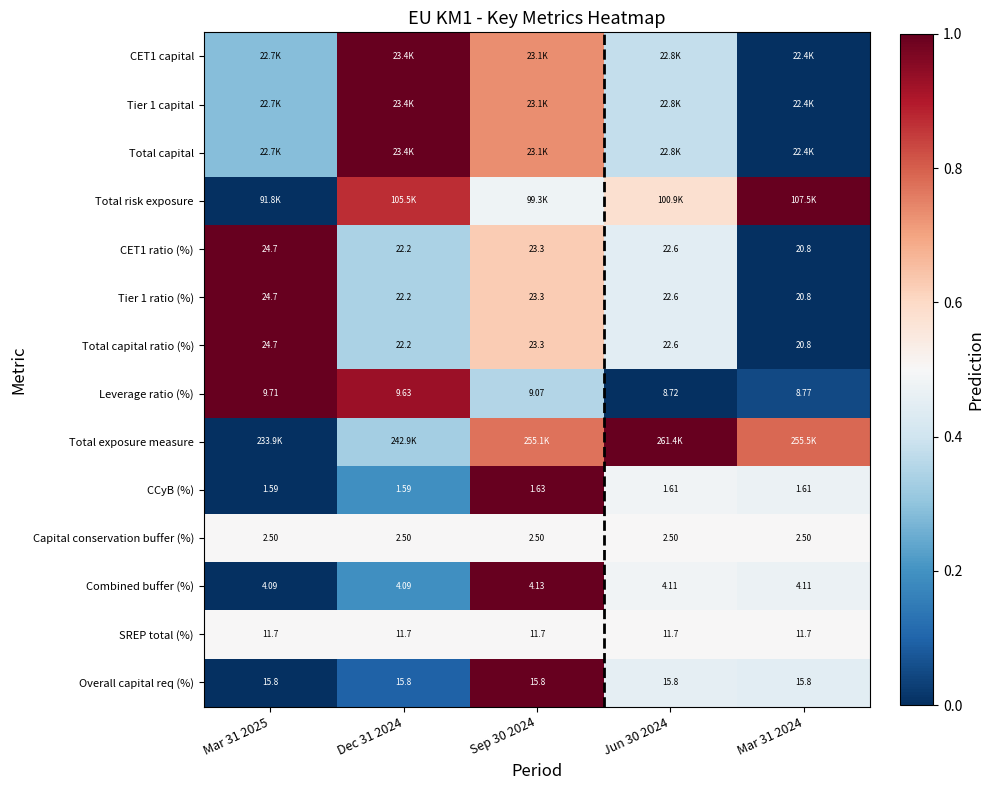

True or false: CET1 capital has a value of 0.1 at Jun 30 2024.

False